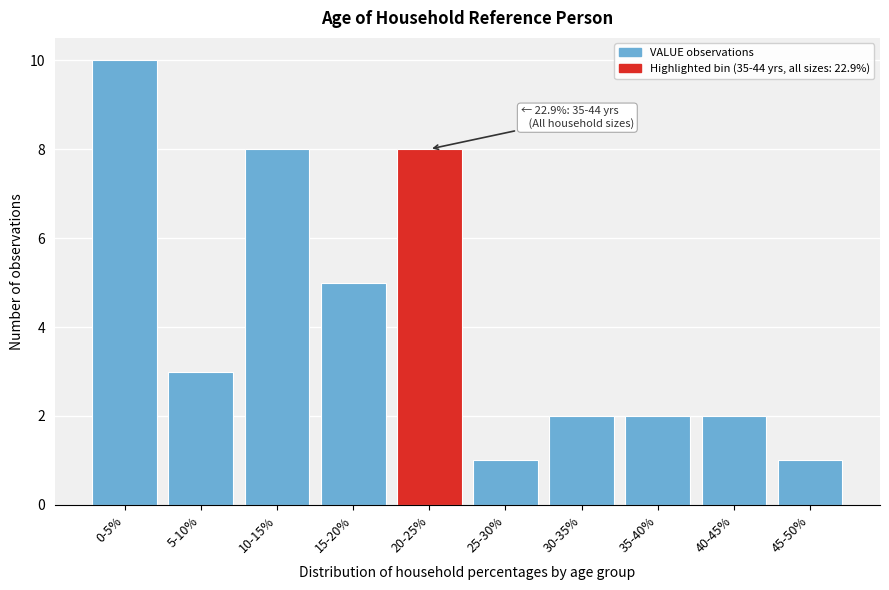

Reading left to right, extract all data points from this chart.

0-5%=10	5-10%=3	10-15%=8	15-20%=5	20-25%=8	25-30%=1	30-35%=2	35-40%=2	40-45%=2	45-50%=1